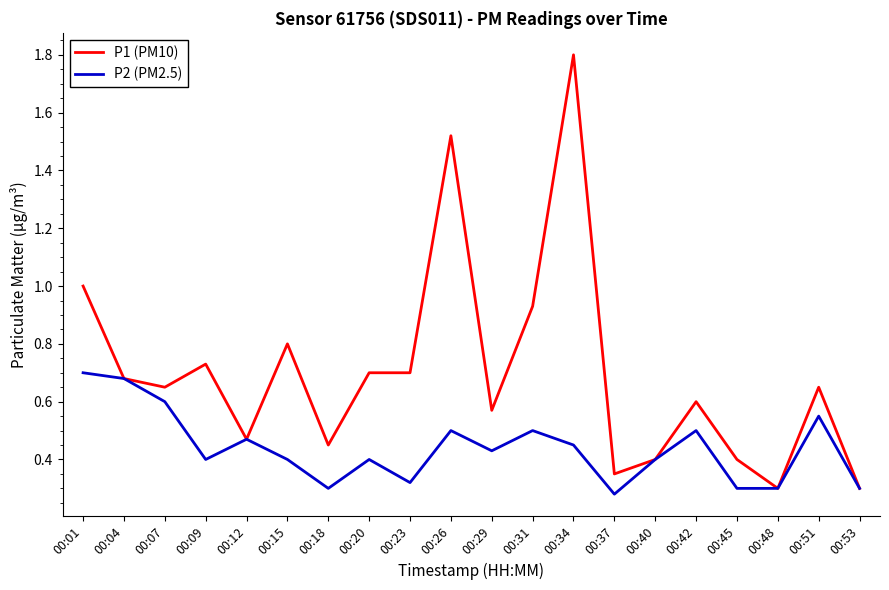

The P1 (PM10) series shows 0.6 at 00:42. True or false?

True